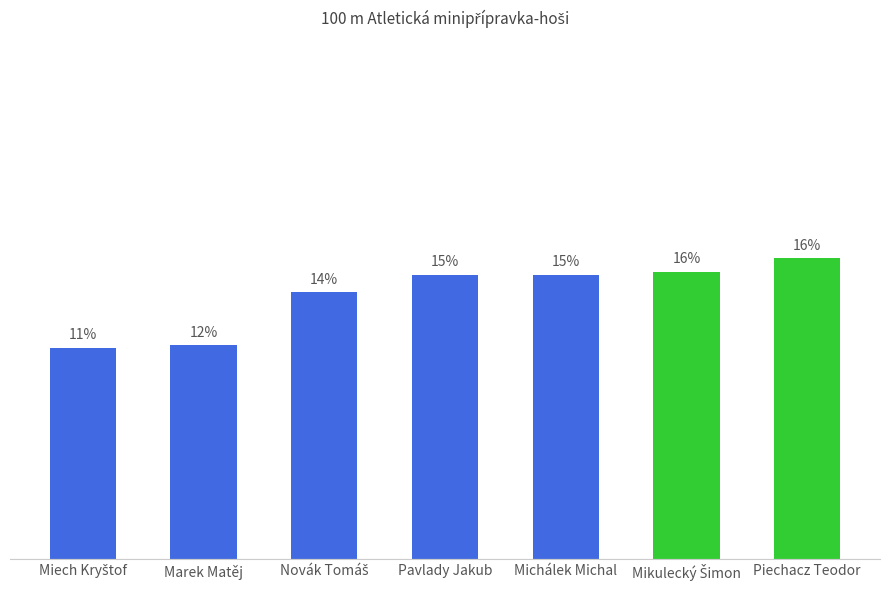

At which category does the chart reach its peak across all series?

Piechacz Teodor